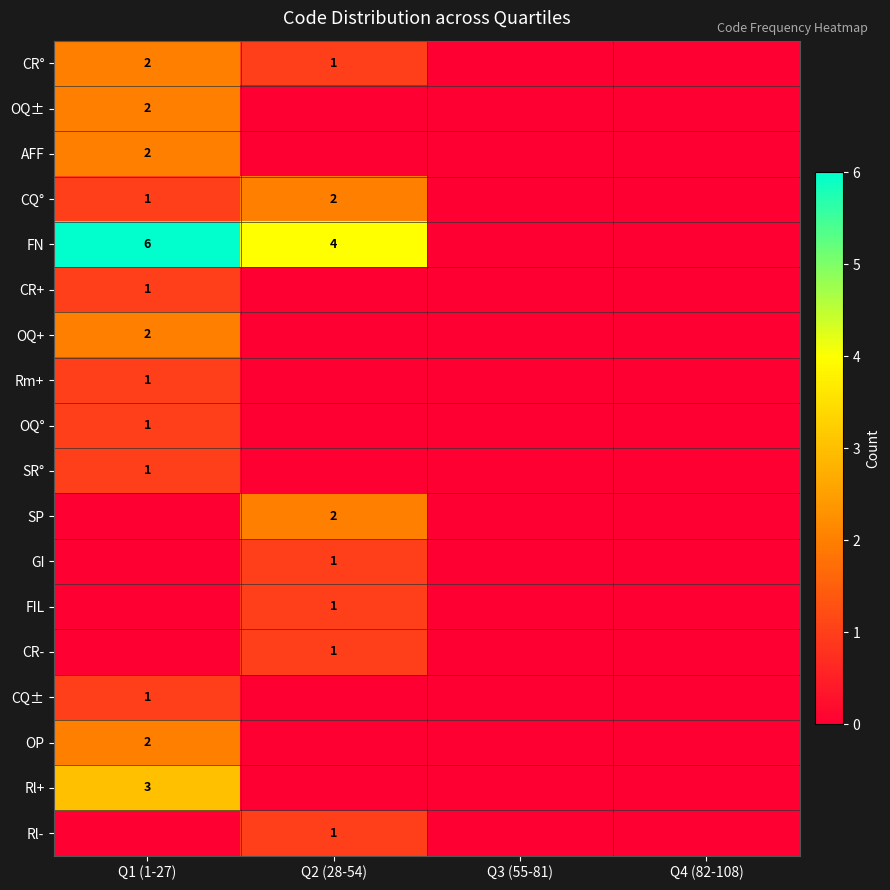

Is it true that CQ° equals 3 at Q2 (28-54)?

False